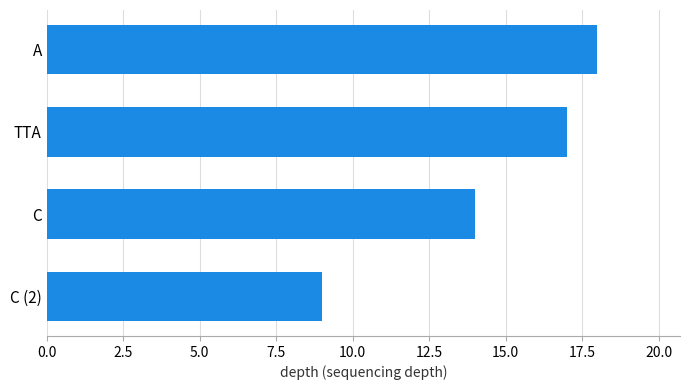

Approximately how many times larger is the value at C (2) compared to C?

0.6